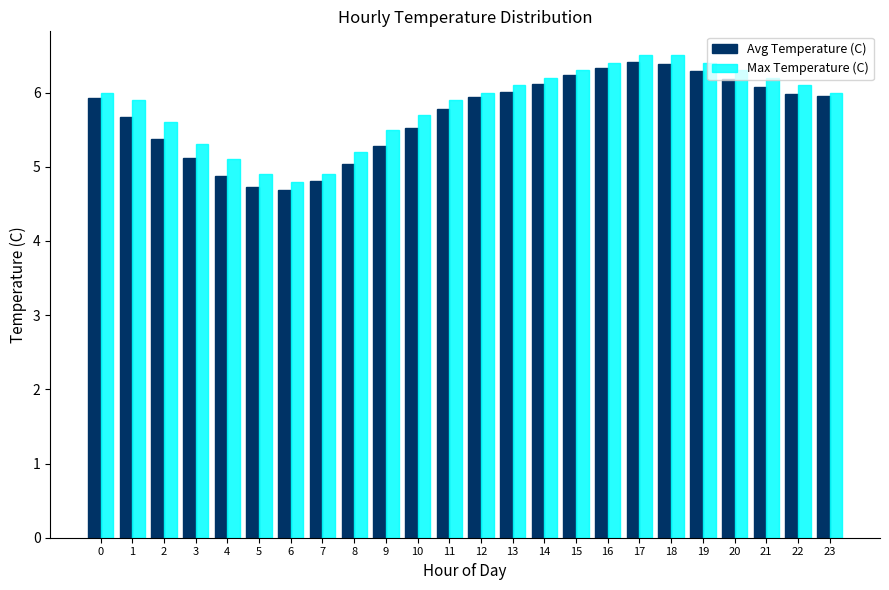

True or false: Max Temperature (C) has a value of 5.9 at 11.

True